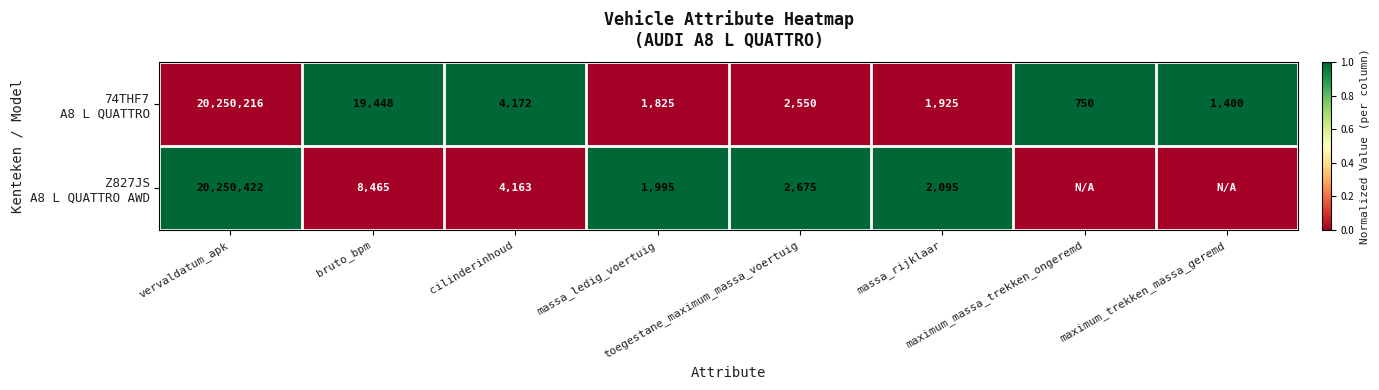

Which series has the widest spread of values?

74THF7 A8 L QUATTRO